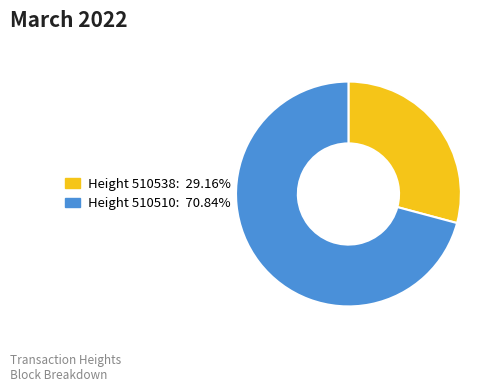

Is there a majority slice in this chart?

Yes